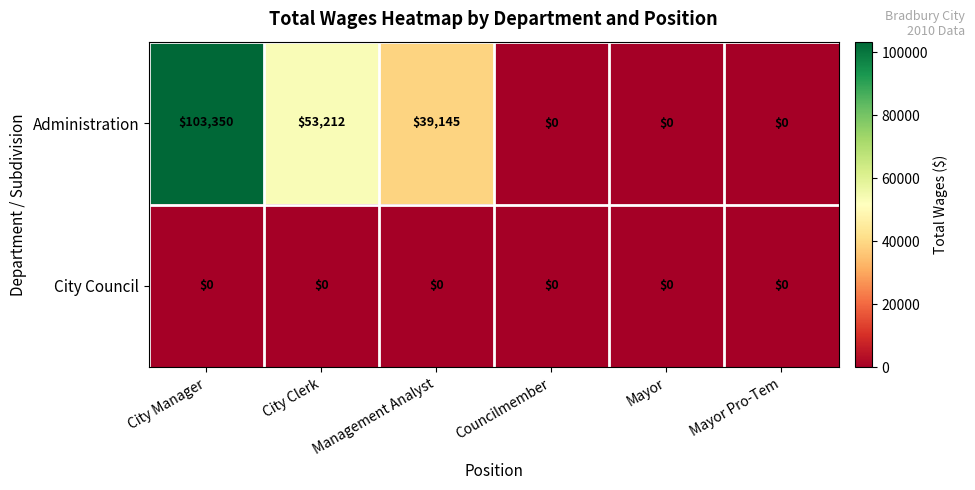

What is the difference between the second highest and second lowest values in the Administration series?

53212